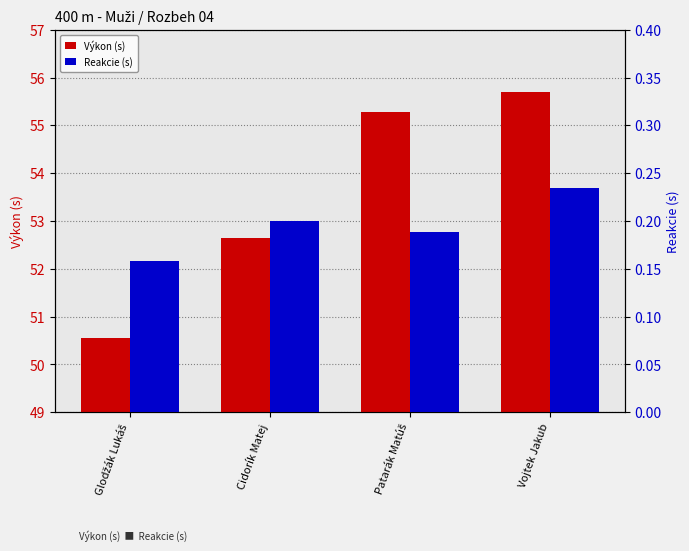

At how many categories does at least one series exceed 8?

4